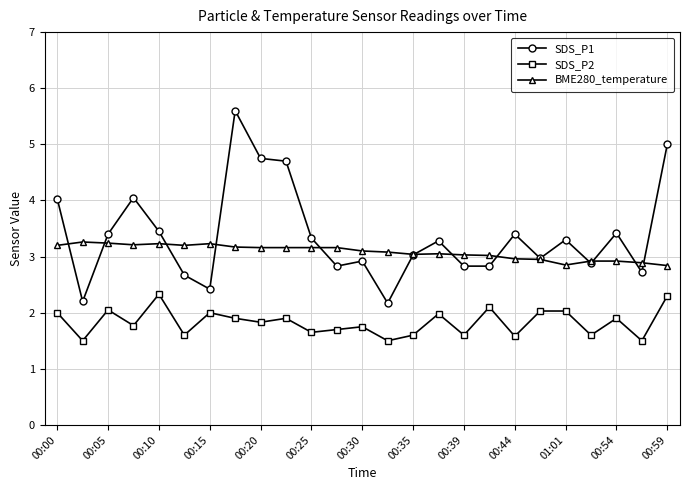

Which series has the widest spread of values?

SDS_P1